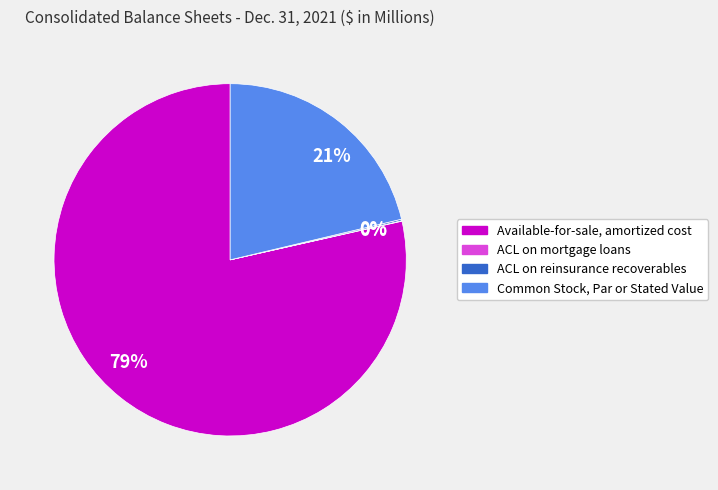

Is there a majority slice in this chart?

Yes